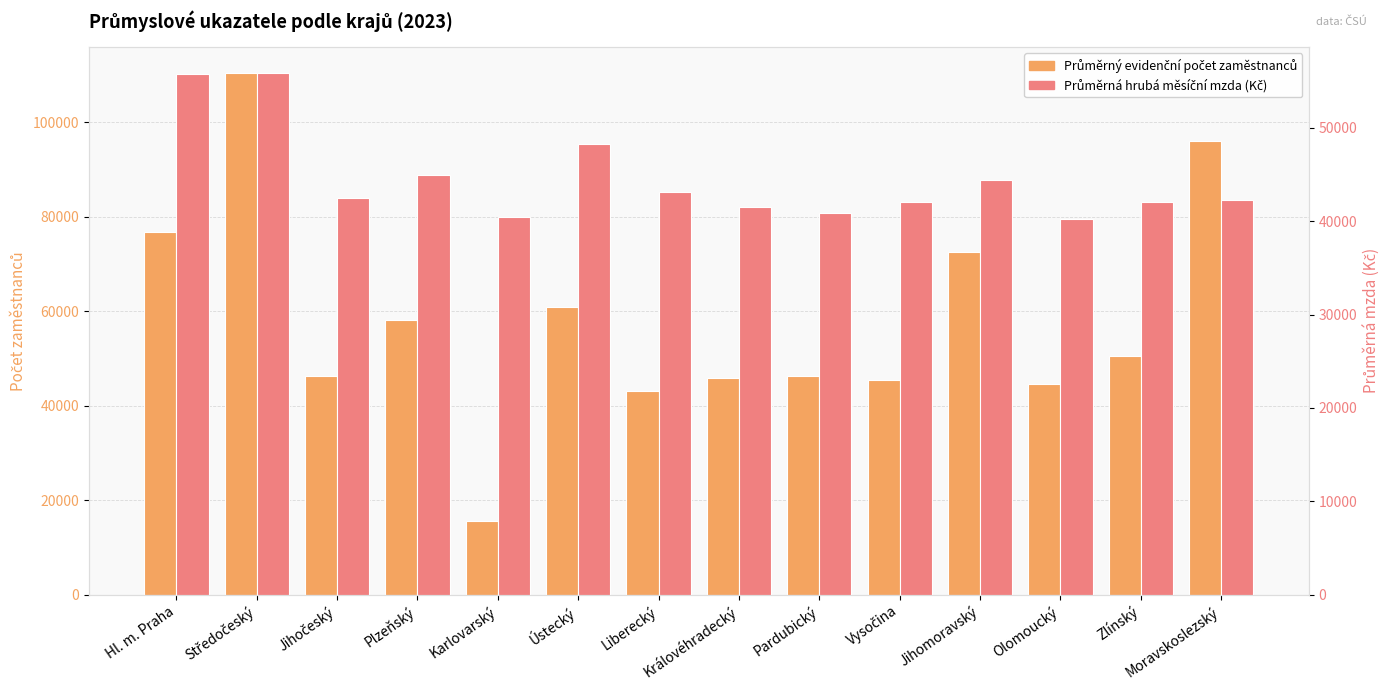

How many data points in Průměrná hrubá měsíční mzda (Kč) are less than 42464?

7